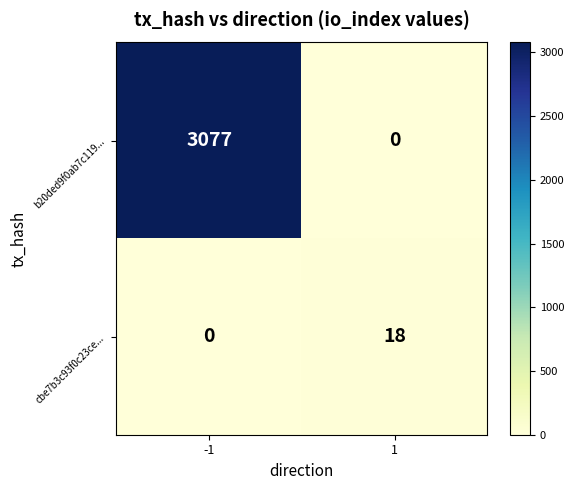

Which series has the largest range (max minus min)?

b20ded9f0ab7c119...